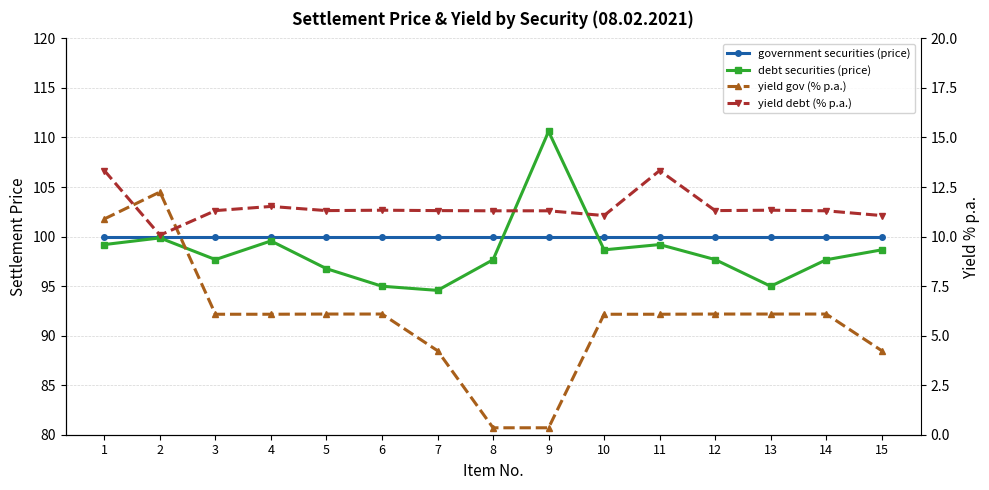

Where do government securities (price) and debt securities (price) first cross each other?

8 and 9